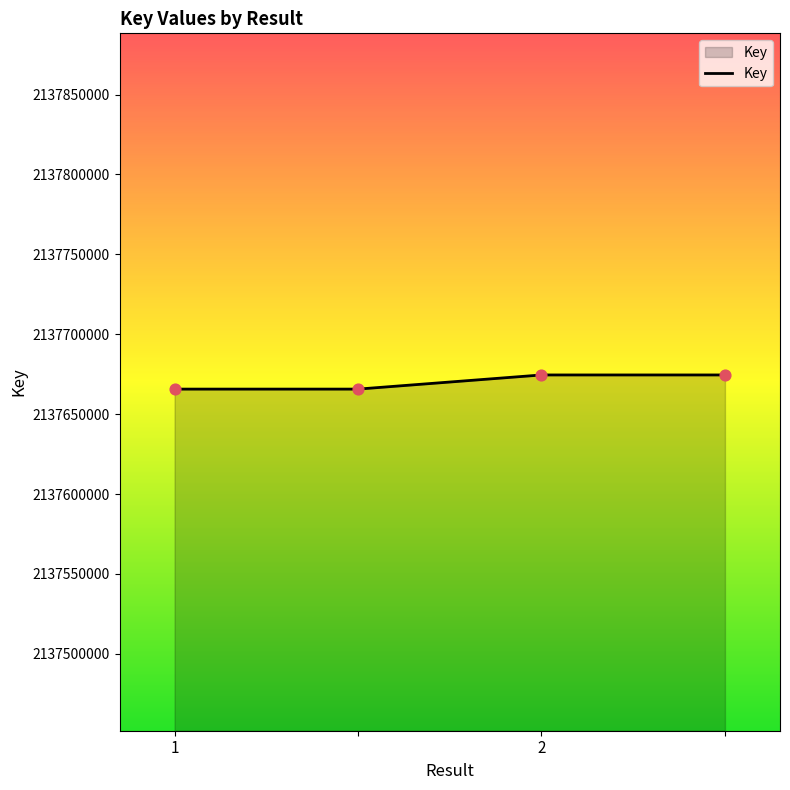

What is the minimum value shown in the chart?

2137665675